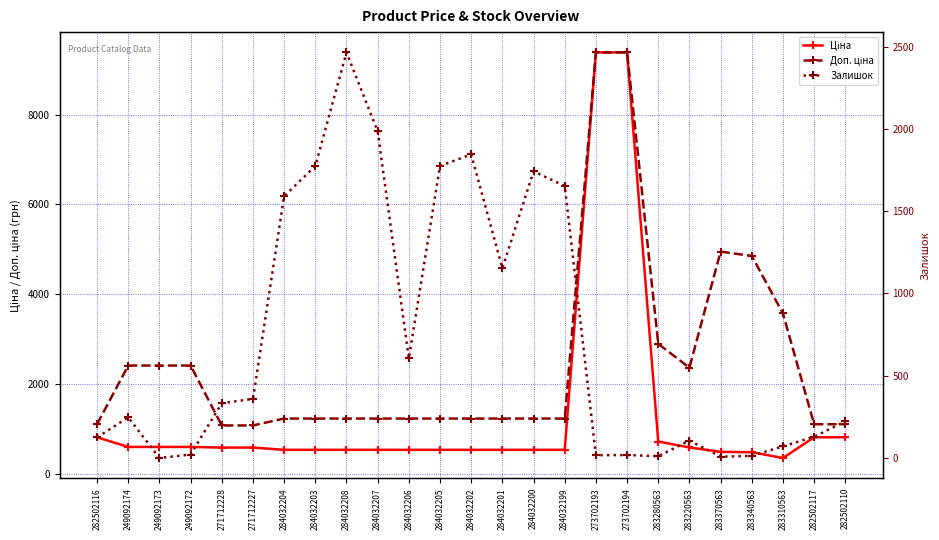

Where is Ціна nearest to the value 4870?

282502116